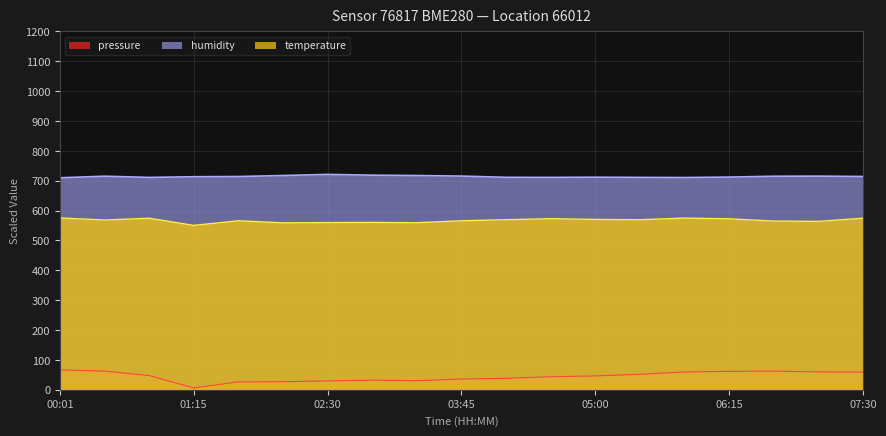

Where is the first local minimum for humidity?

00:50